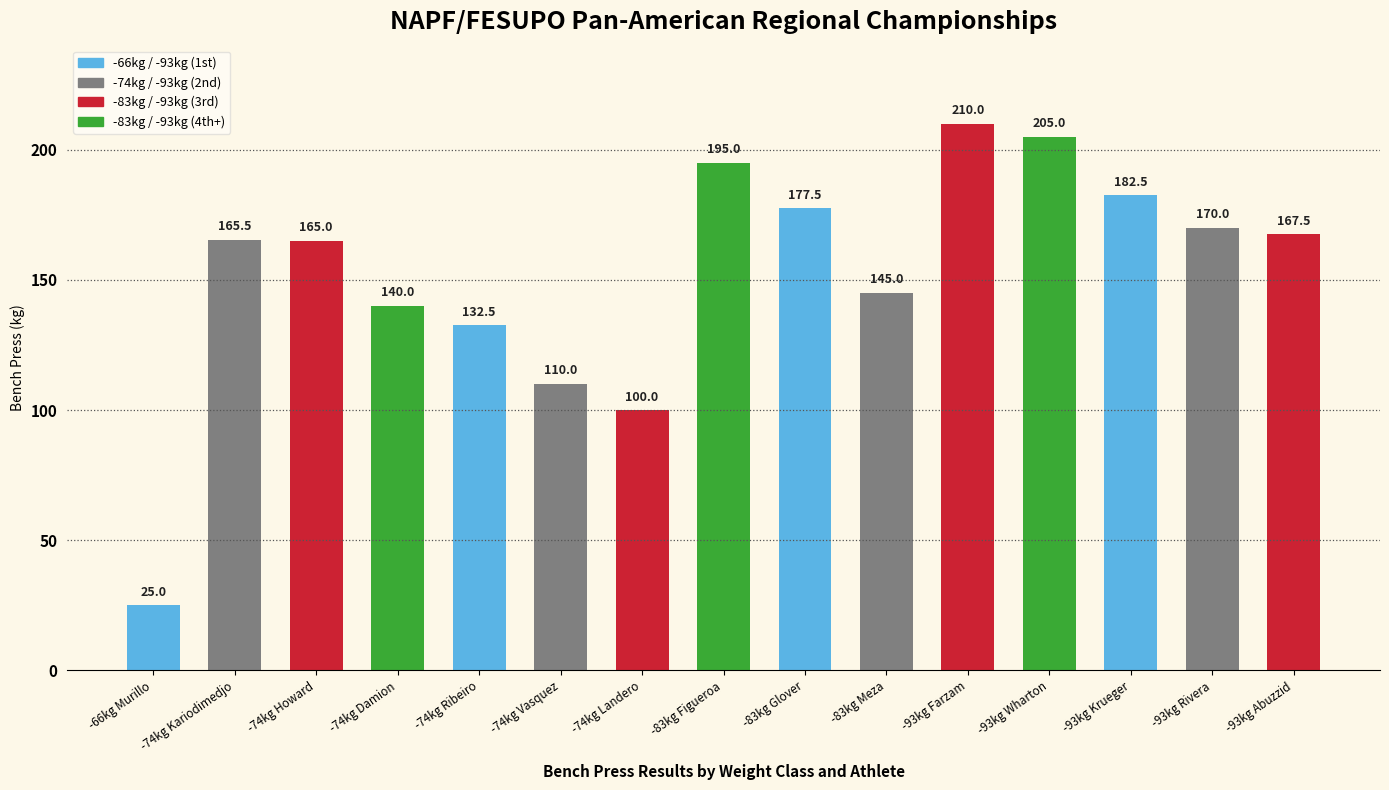

Which category has the highest value across all series?

-93kg Farzam